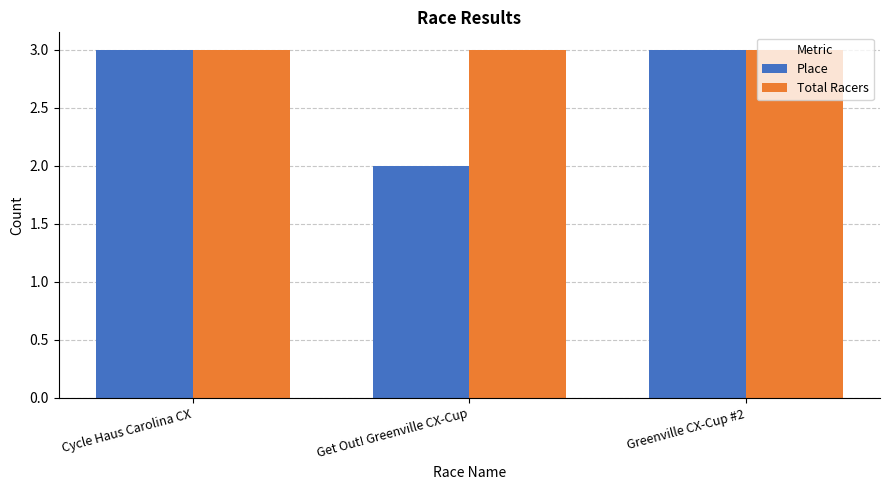

How many groups of bars are there?

3